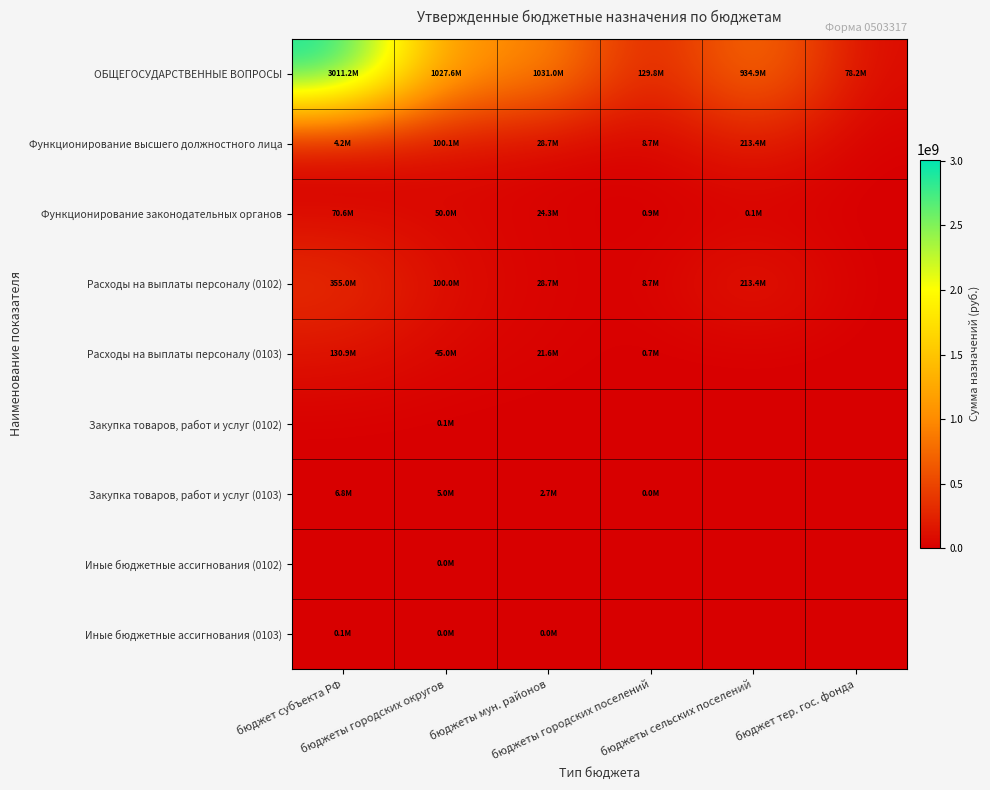

Which category has the highest value across all series?

бюджет субъекта РФ